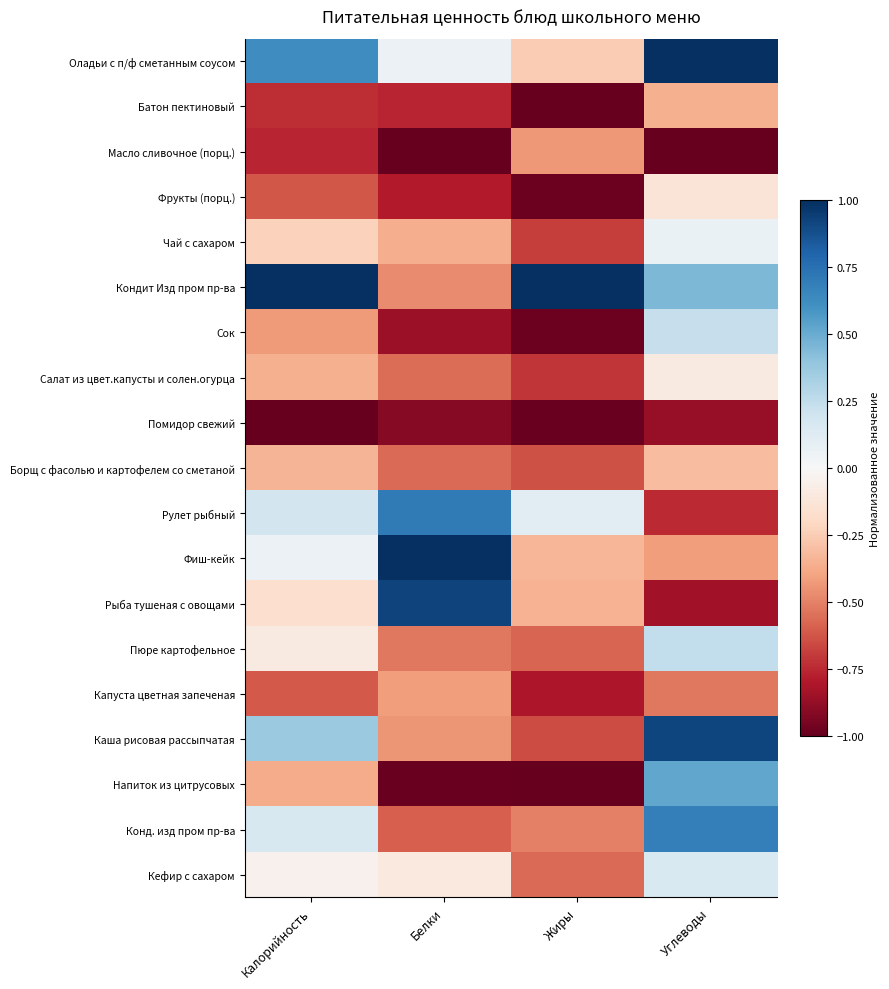

Which has a higher value, Углеводы or Белки?

Углеводы